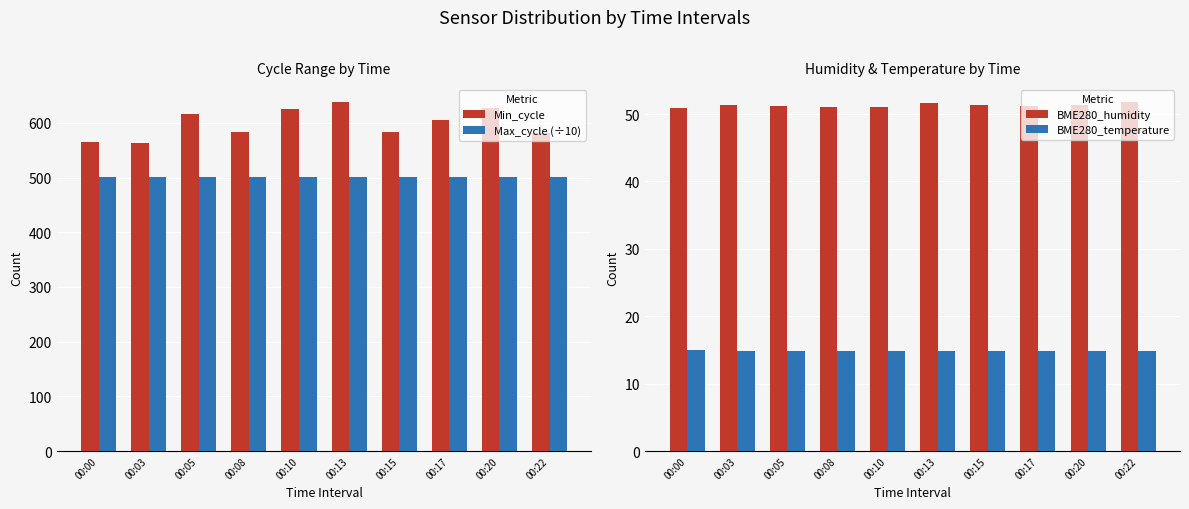

Reading right to left, extract all data points from this chart.

Min_cycle: 00:22=581.0	00:20=628.0	00:17=605.0	00:15=583.0	00:13=639.0	00:10=626.0	00:08=584.0	00:05=617.0	00:03=564.0	00:00=566.0
Max_cycle (÷10): 00:22=500.2	00:20=500.2	00:17=500.2	00:15=500.2	00:13=500.2	00:10=500.2	00:08=500.2	00:05=500.2	00:03=500.2	00:00=500.2
BME280_humidity: 00:22=51.9	00:20=51.3	00:17=51.3	00:15=51.4	00:13=51.6	00:10=51.1	00:08=51.1	00:05=51.2	00:03=51.4	00:00=50.9
BME280_temperature: 00:22=14.8	00:20=14.9	00:17=14.8	00:15=14.8	00:13=14.8	00:10=14.9	00:08=14.9	00:05=14.9	00:03=14.9	00:00=15.0